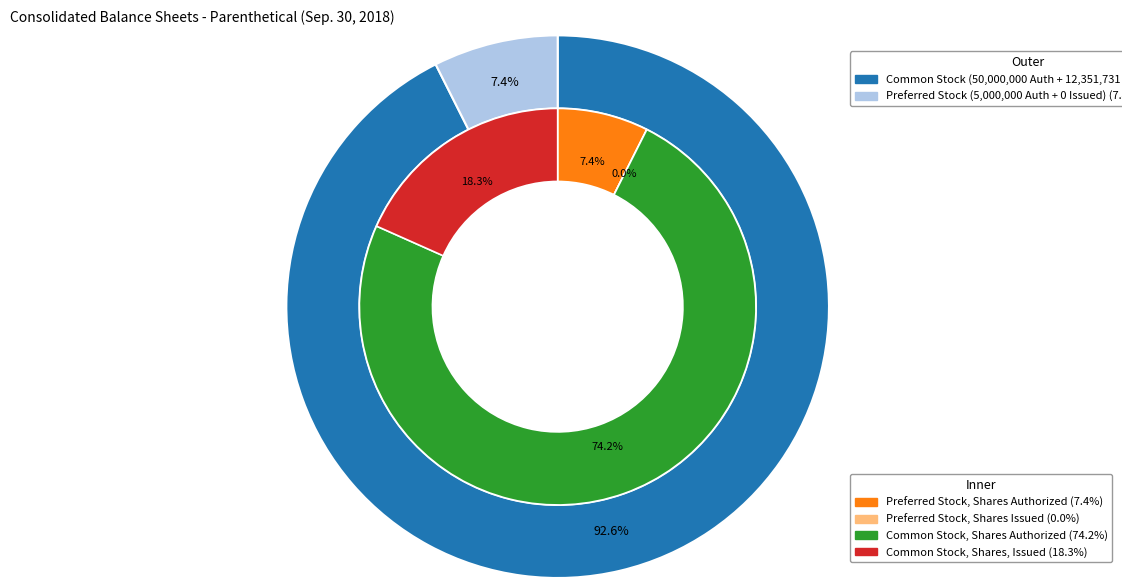

Which has a higher value, Preferred Stock, Shares Issued or Preferred Stock, Shares Authorized?

Preferred Stock, Shares Authorized